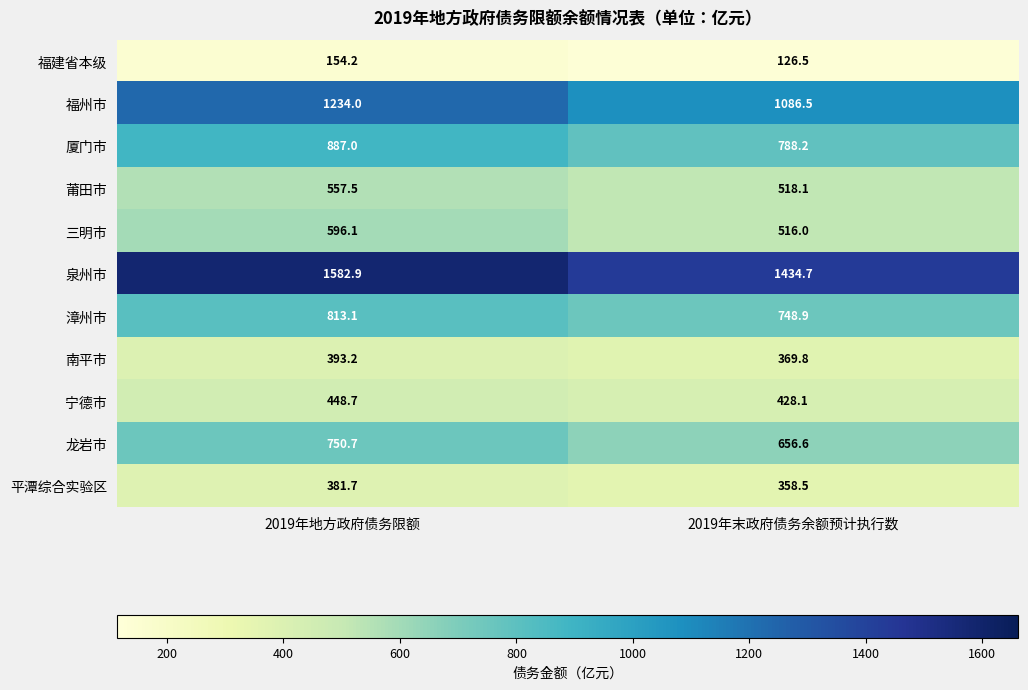

Reading left to right, list all the values displayed in this chart.

福建省本级: 154.2	126.5
福州市: 1234.0	1086.5
厦门市: 887.0	788.2
莆田市: 557.5	518.1
三明市: 596.1	516.0
泉州市: 1582.9	1434.7
漳州市: 813.1	748.9
南平市: 393.2	369.8
宁德市: 448.7	428.1
龙岩市: 750.7	656.6
平潭综合实验区: 381.7	358.5